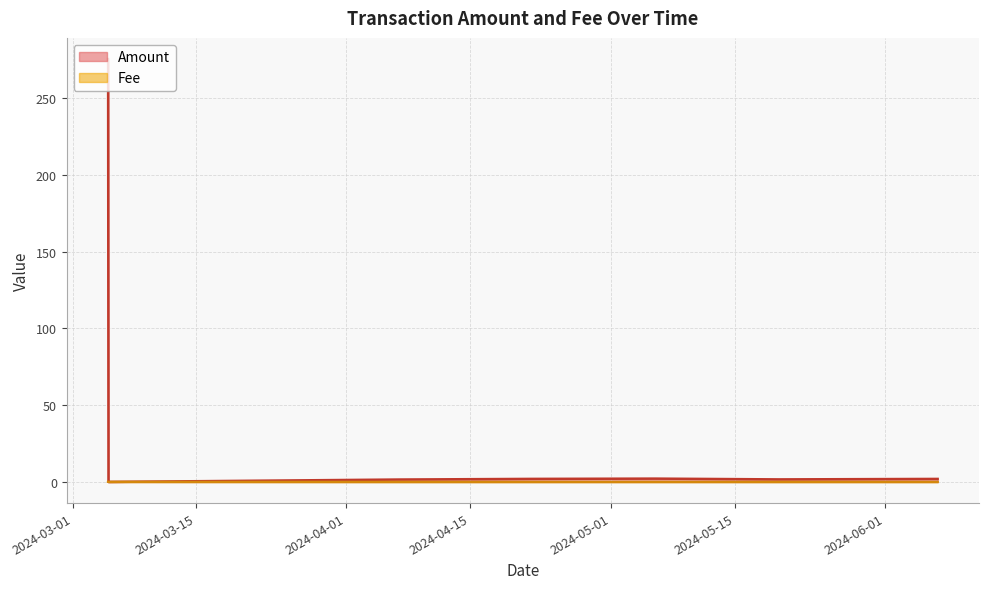

How many interior local peaks does the Amount series have?

1